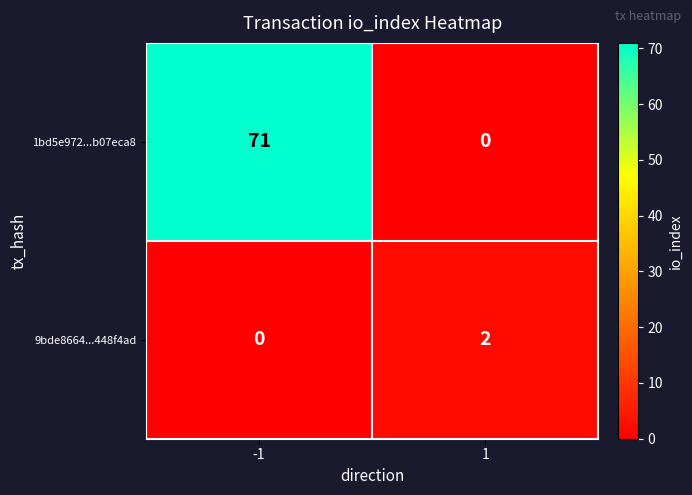

What is the highest value of the 1bd5e972...b07eca8 series?

71